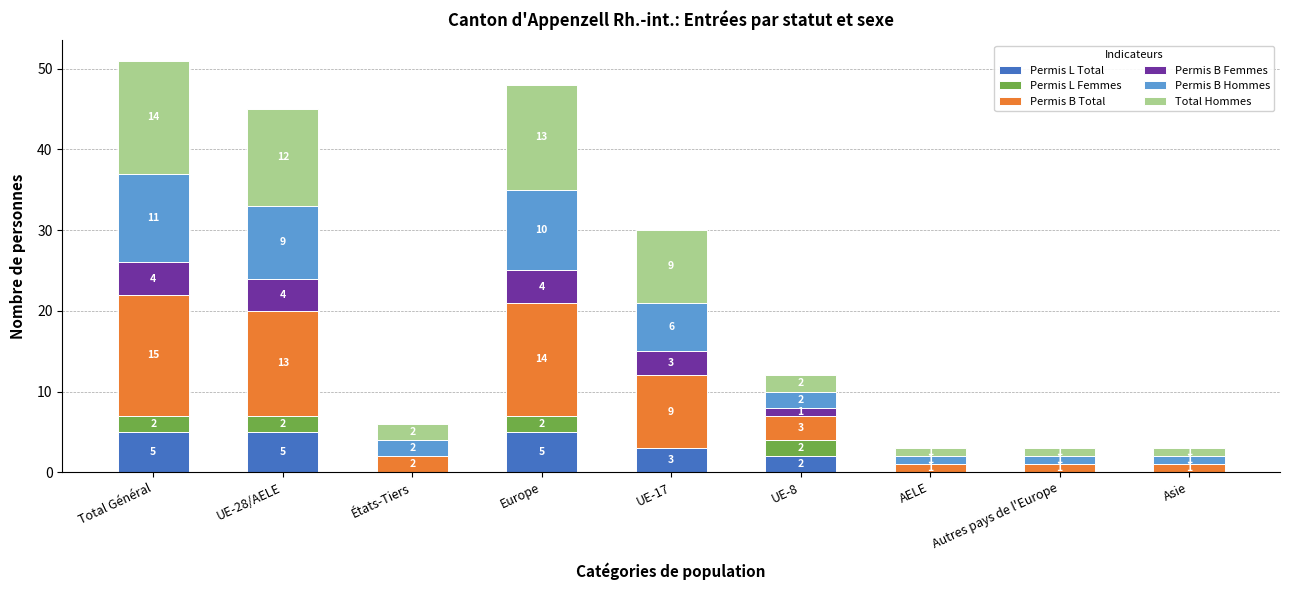

Reading left to right, what are the values for Permis L Total?

Total Général=5	UE-28/AELE=5	États-Tiers=0	Europe=5	UE-17=3	UE-8=2	AELE=0	Autres pays de l'Europe=0	Asie=0